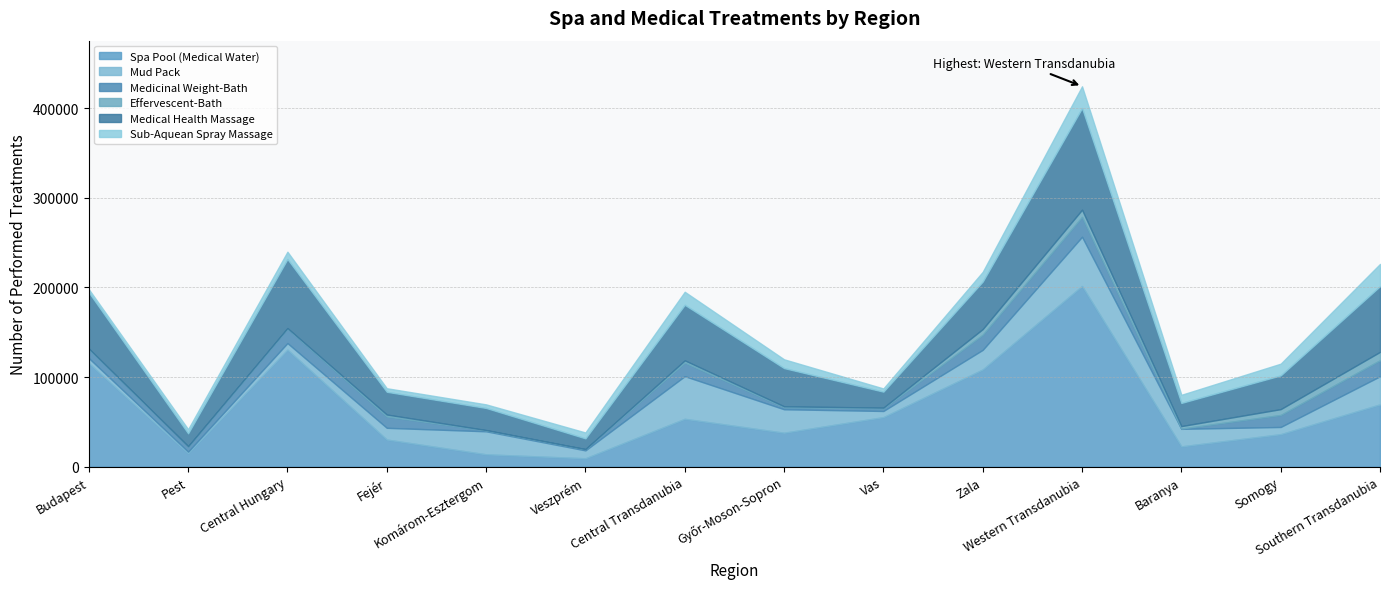

Which category has the lowest value in the Effervescent-Bath series?

Veszprém